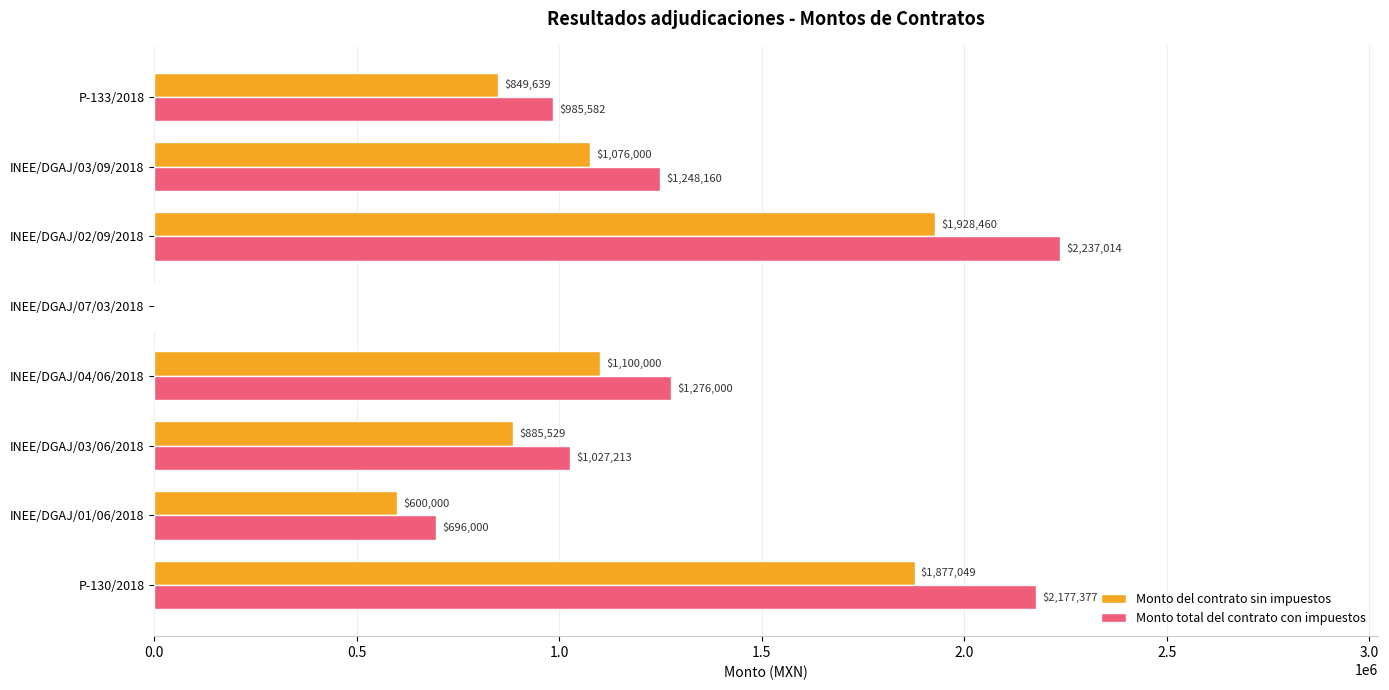

What is the highest value of the Monto del contrato sin impuestos series?

1928460.3